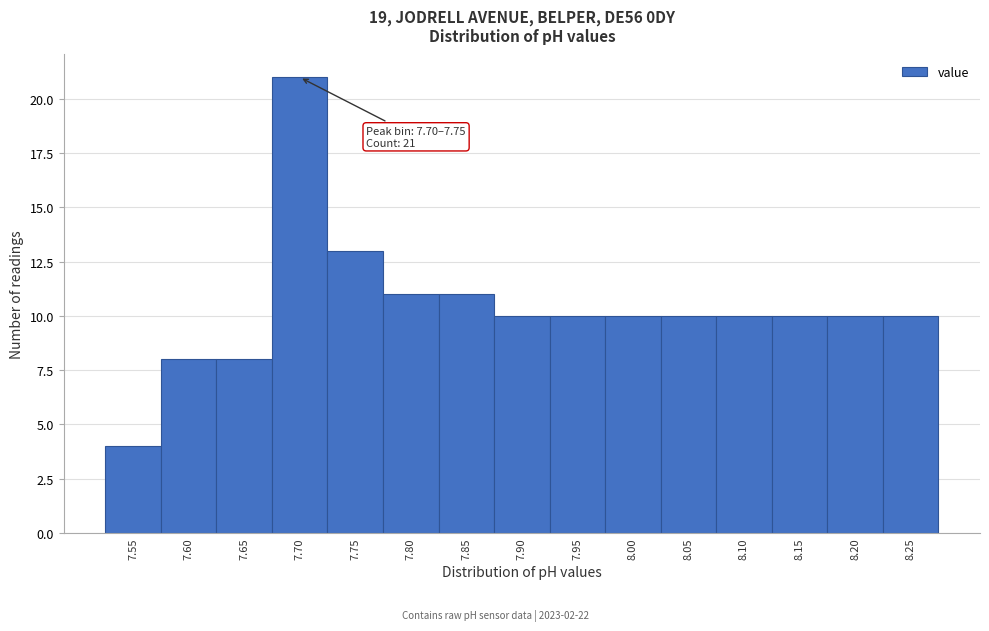

Reading left to right, what are all the values shown in this chart?

7.55=4	7.60=8	7.65=8	7.70=21	7.75=13	7.80=11	7.85=11	7.90=10	7.95=10	8.00=10	8.05=10	8.10=10	8.15=10	8.20=10	8.25=10